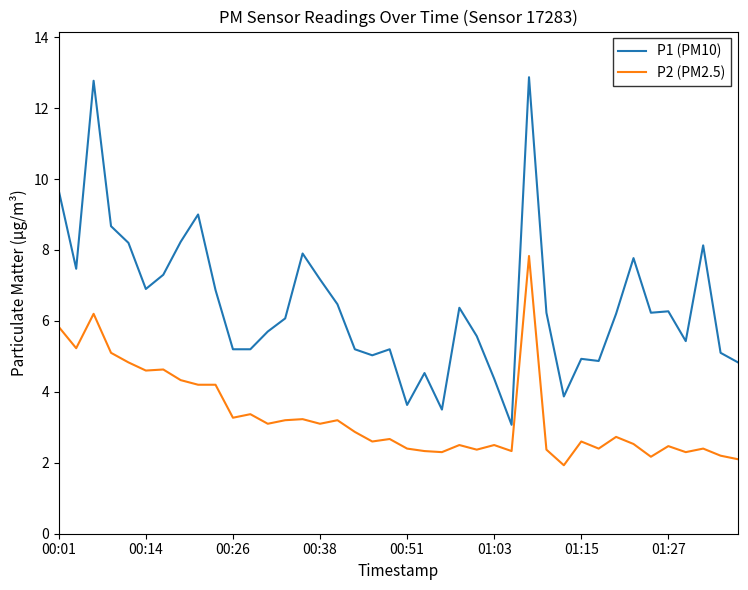

True or false: P2 (PM2.5) and P1 (PM10) intersect in this chart.

False